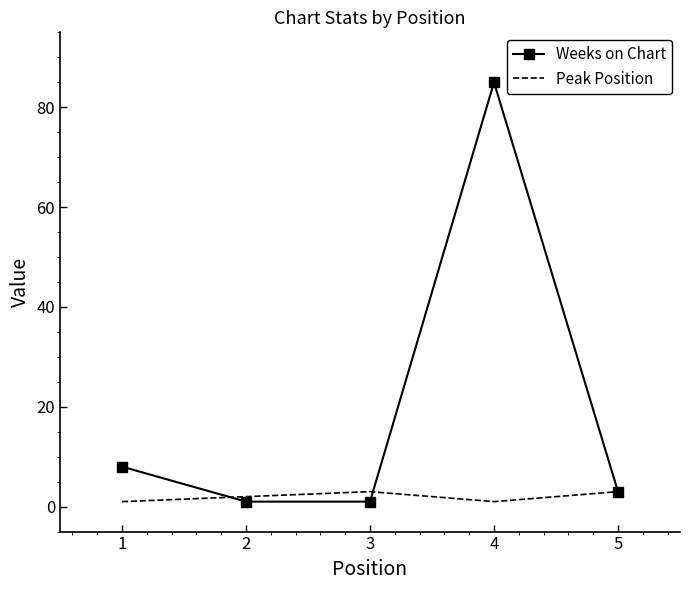

What is the sum of all Peak Position values?

10